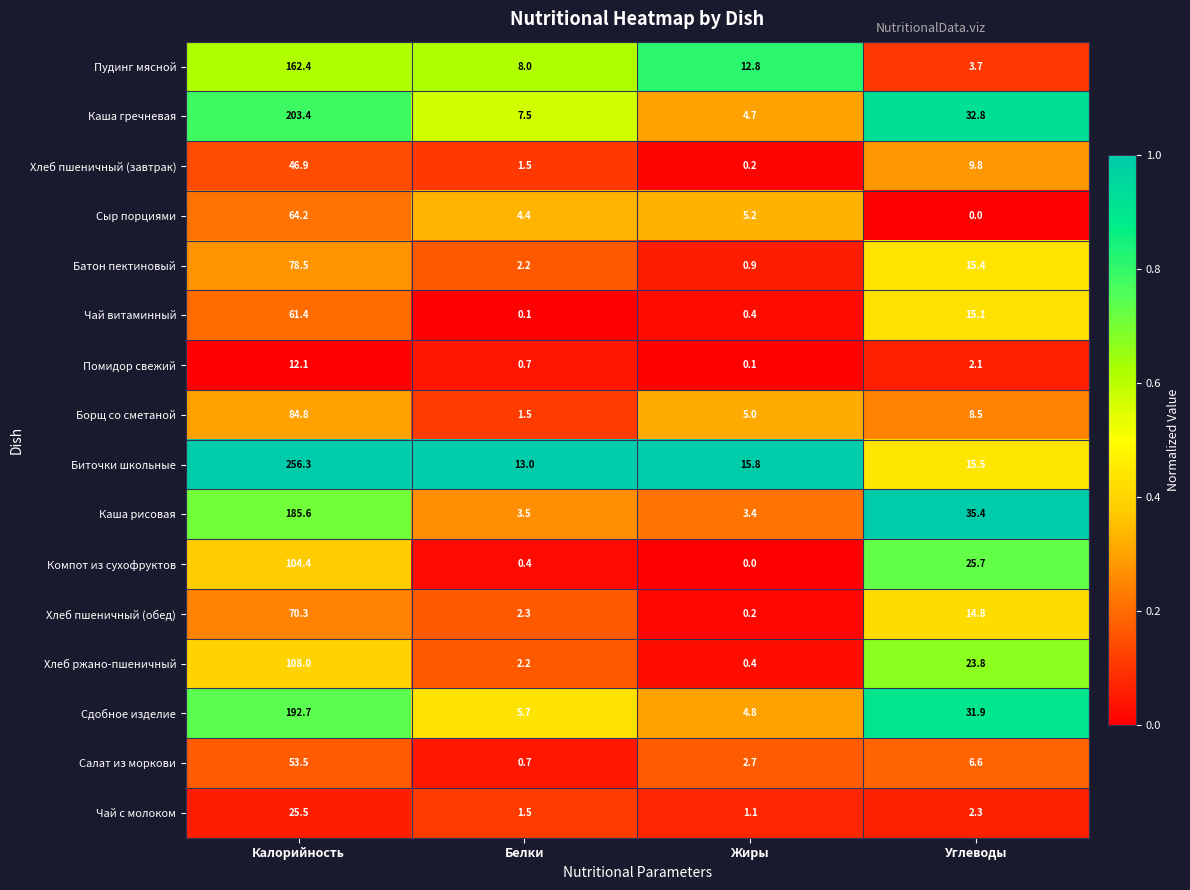

What is the minimum value for Хлеб ржано-пшеничный?

0.4